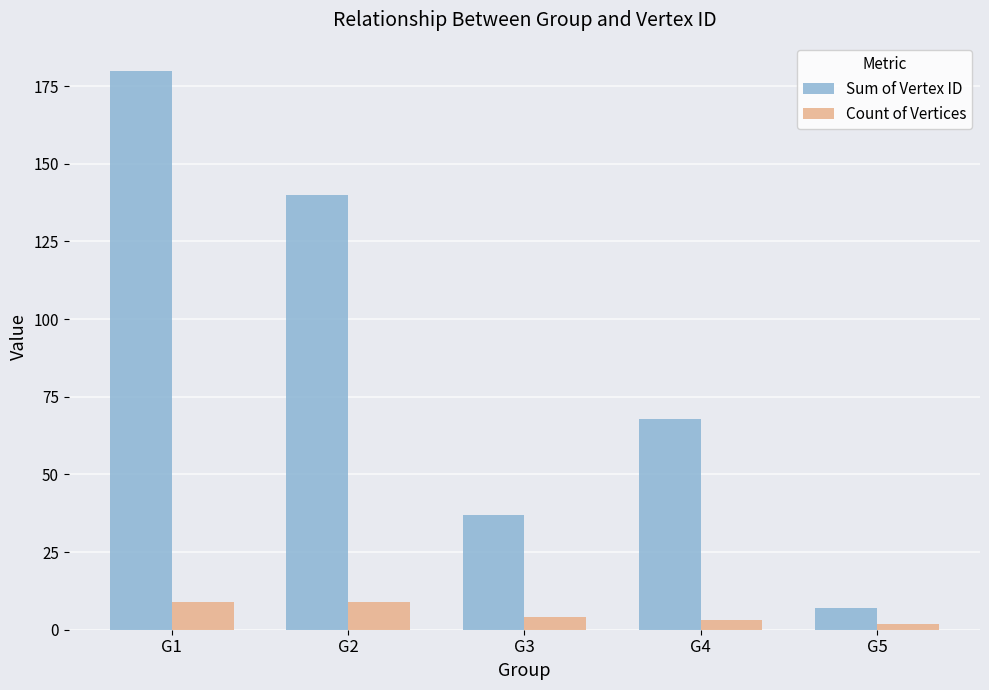

List the series in order of their overall mean, lowest first.

Count of Vertices, Sum of Vertex ID